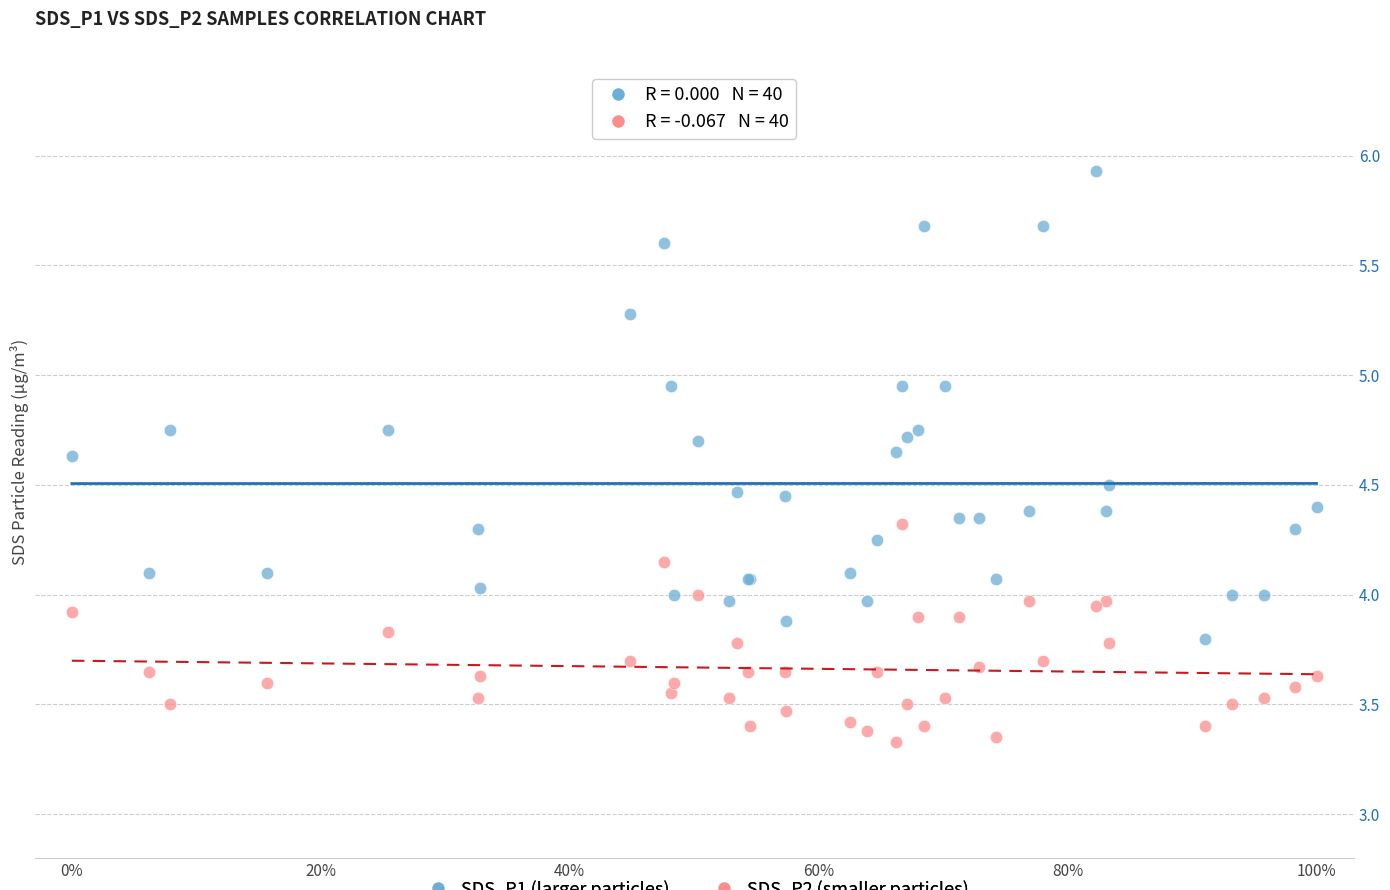

Which series contains the lowest Y value?

SDS_P2 (smaller particles)